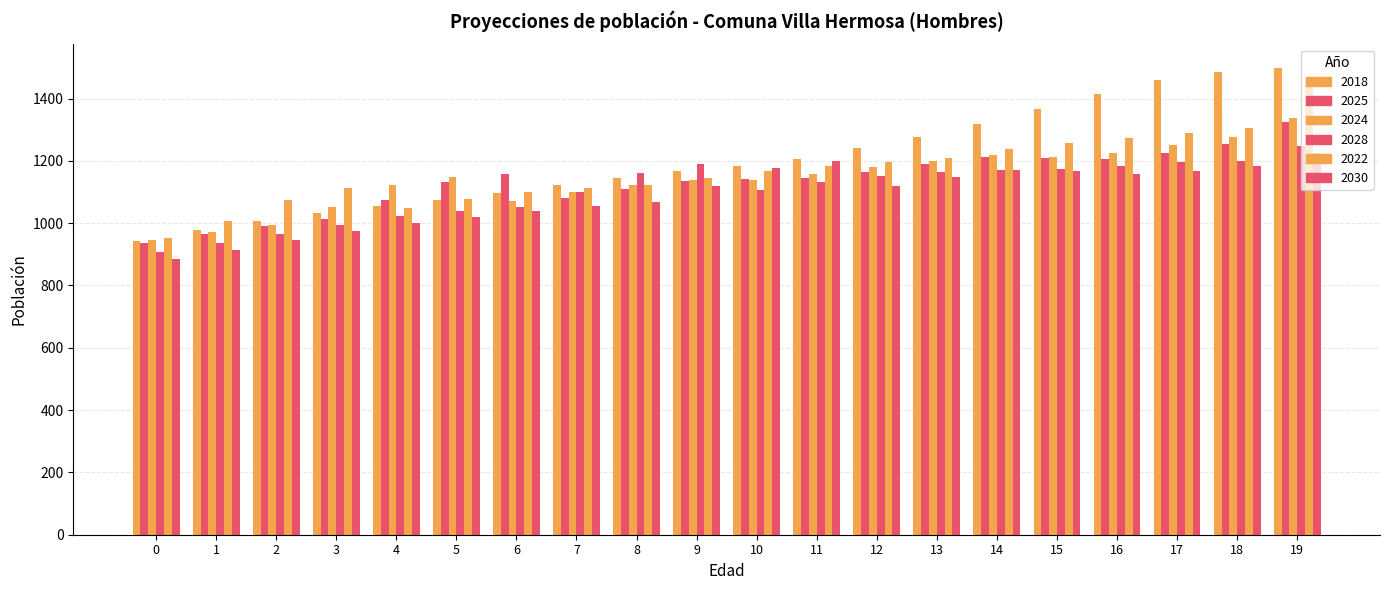

What is the difference between the highest and lowest values at 18?

301